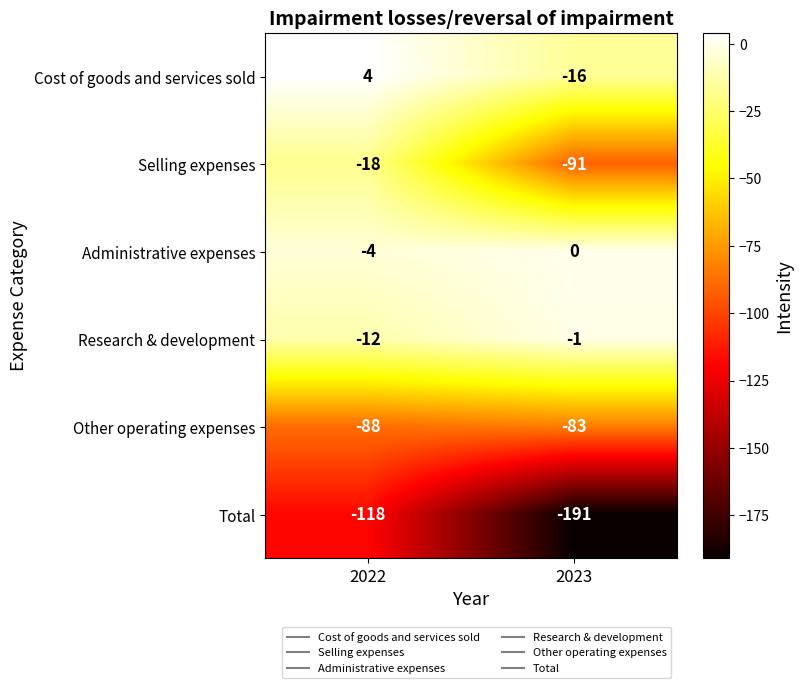

Reading left to right, transcribe all the data shown in this chart.

Cost of goods and services sold: 4	-16
Selling expenses: -18	-91
Administrative expenses: -4	0
Research & development: -12	-1
Other operating expenses: -88	-83
Total: -118	-191